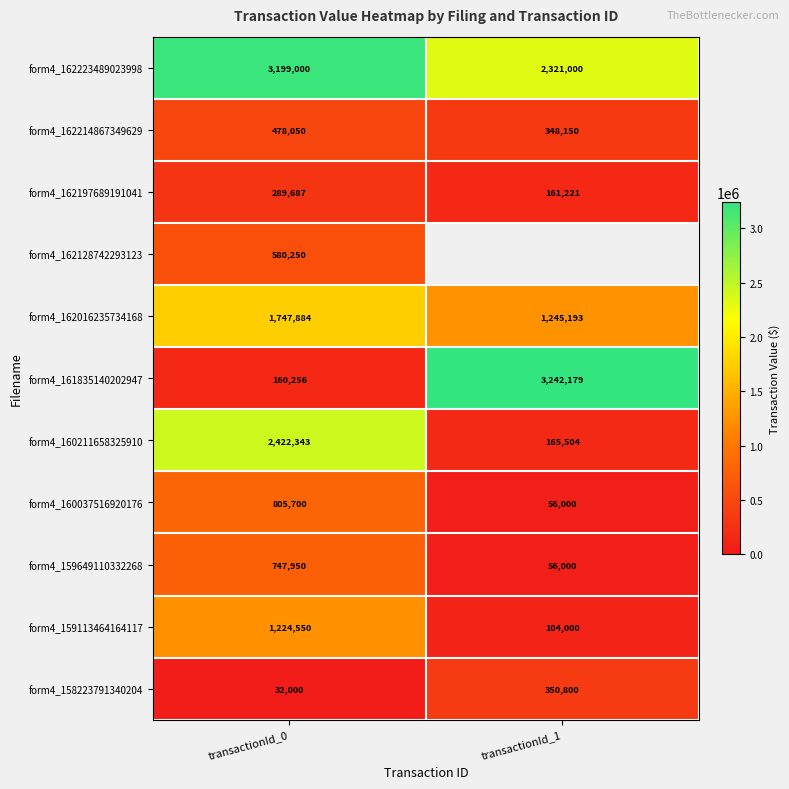

Rank the categories by form4_158223791340204 value from highest to lowest.

transactionId_1, transactionId_0